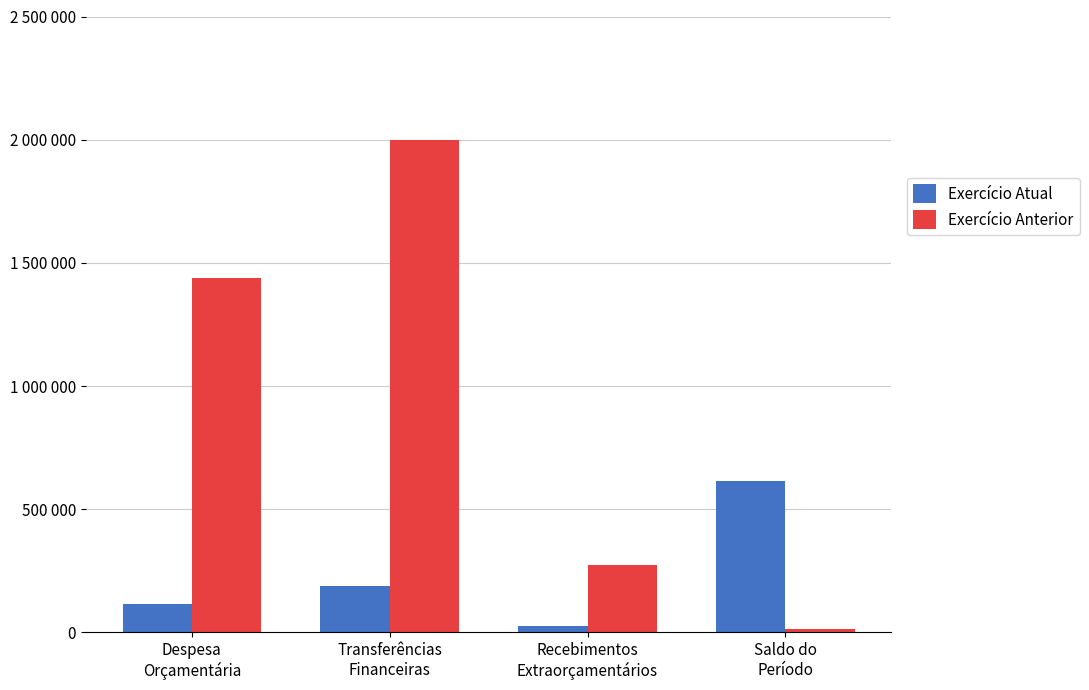

Which series changed the most between Despesa
Orçamentária and Saldo do
Período?

Exercício Anterior